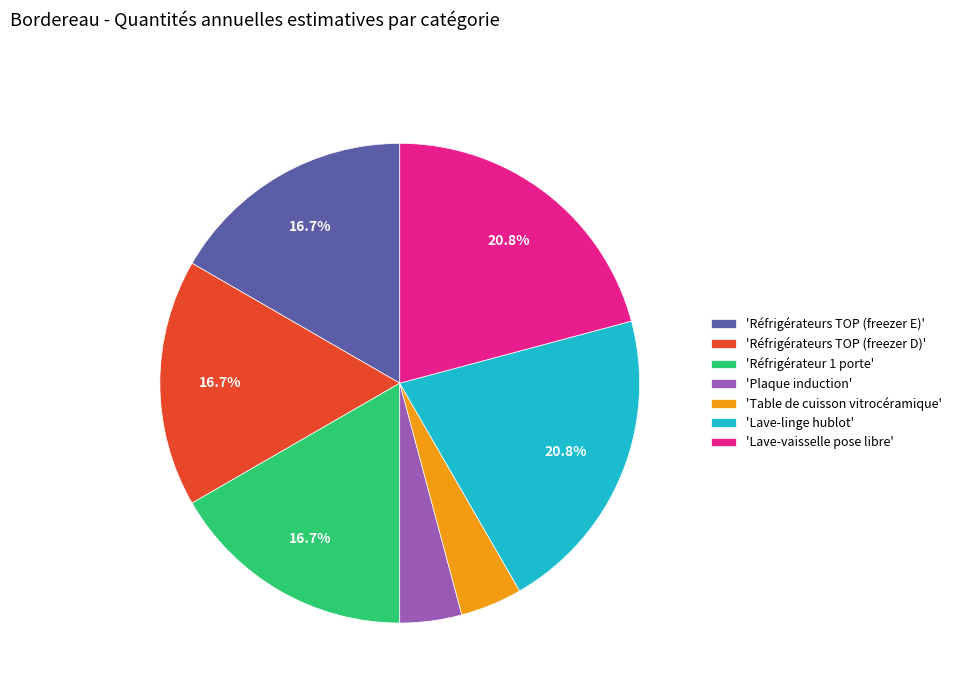

To the nearest percent, what is the difference between the largest and smallest slice percentages?

17%